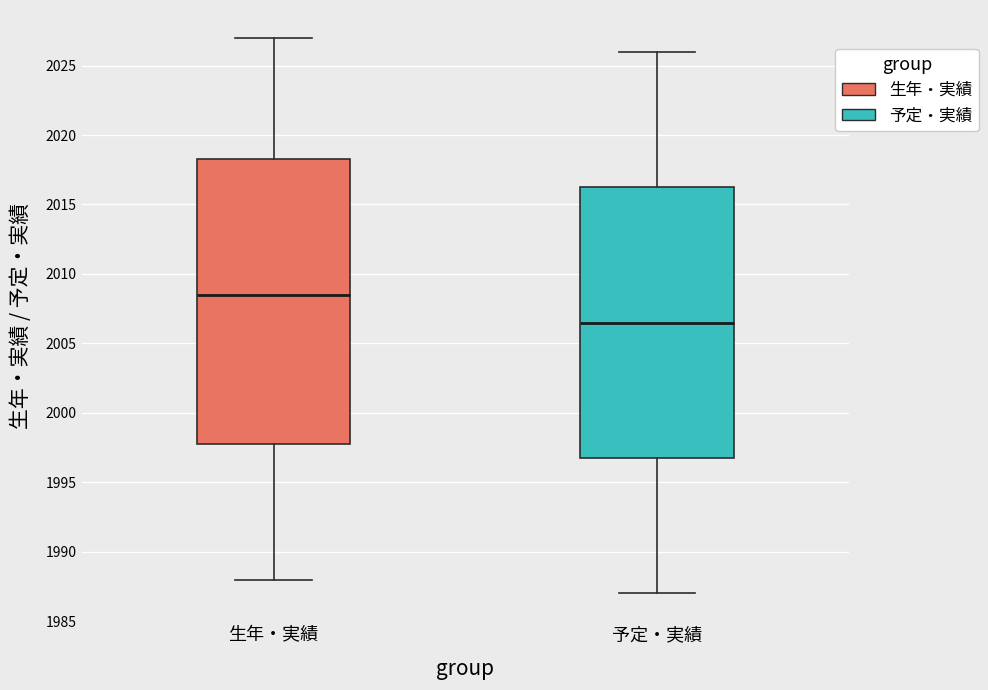

Reading left to right, transcribe this box plot: for each box, give where its median line is, the range the box spans, and where its two whiskers end, as read against the y-axis. The values are not printed on the chart, so give them approximately, as read against the axis.

生年・実績: median 2008.5, box 1998.0 to 2018.5, whiskers 1988.0 to 2027.0
予定・実績: median 2006.5, box 1997.0 to 2016.5, whiskers 1987.0 to 2026.0